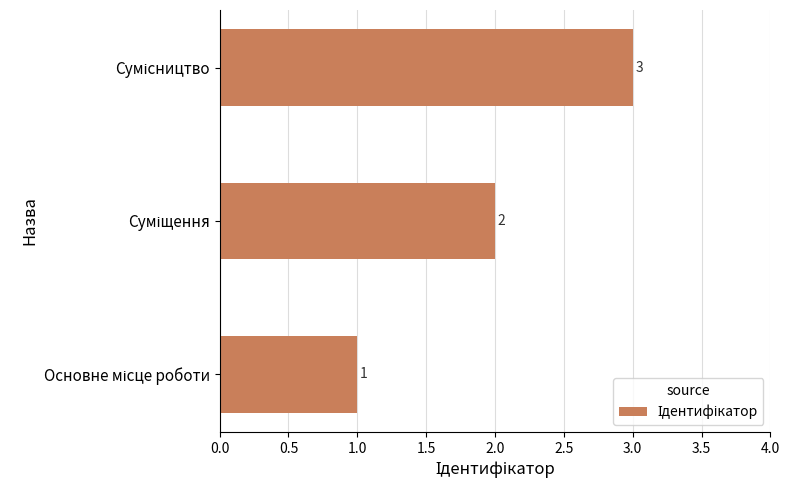

What is the minimum value shown in the chart?

1